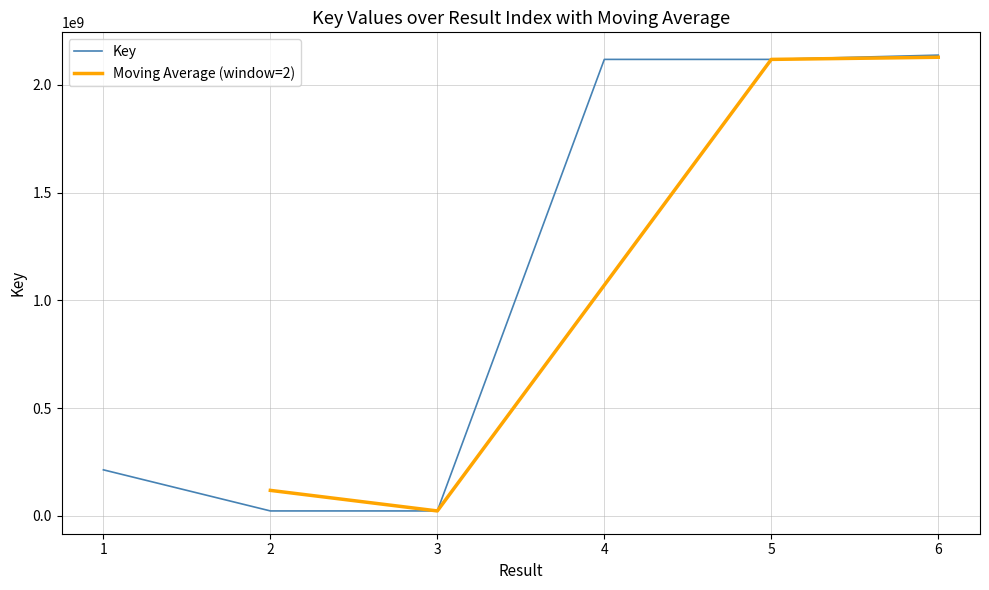

The value at 3 is 23320181. True or false?

True